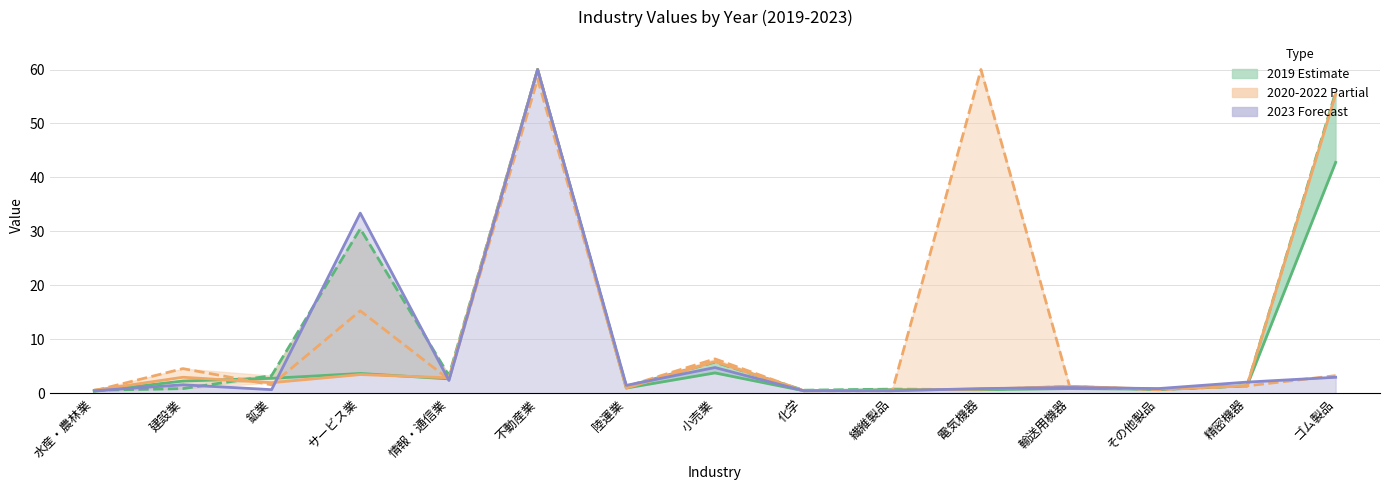

What is the label of the 6th point from the left?

不動産業